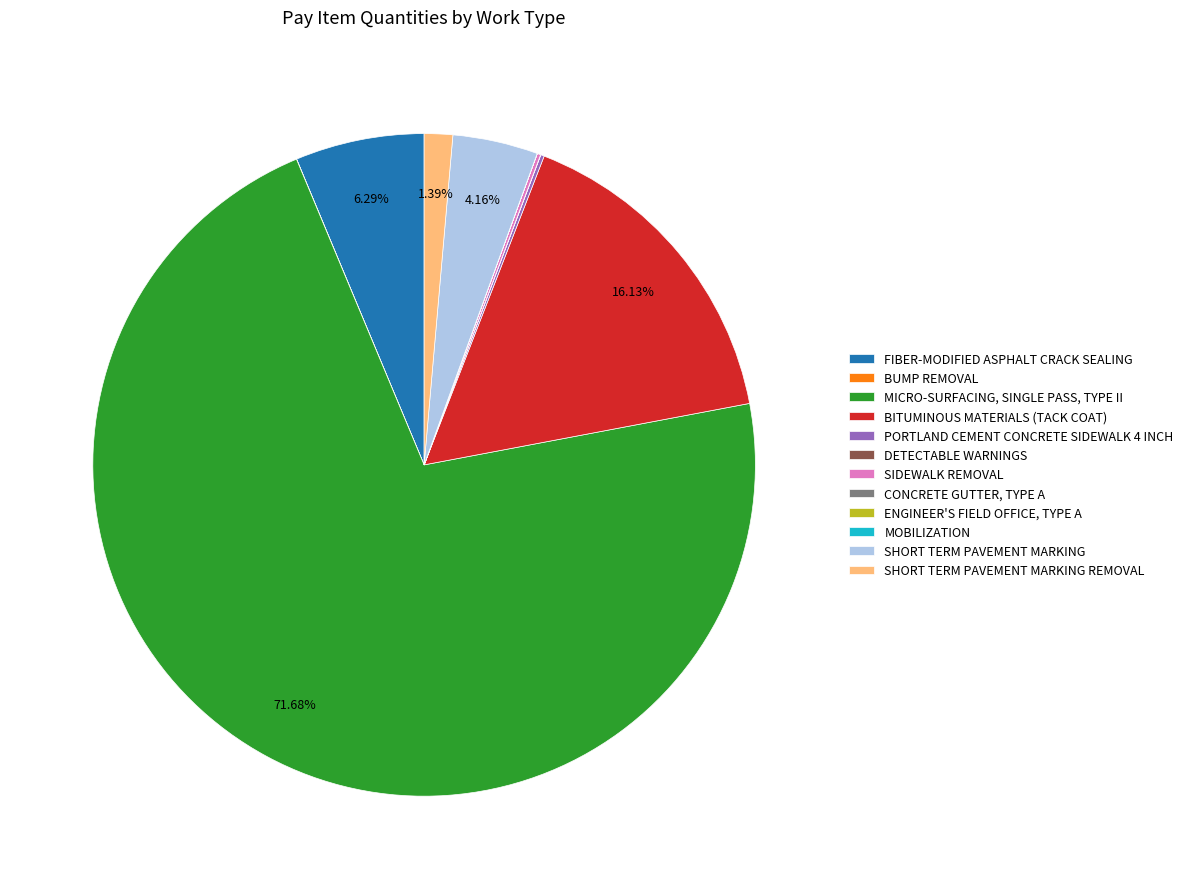

Is the sum of SHORT TERM PAVEMENT MARKING REMOVAL and BITUMINOUS MATERIALS (TACK COAT) greater than half?

No